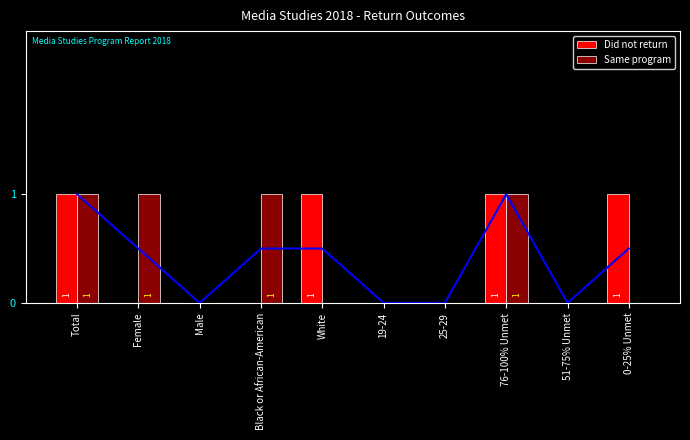

Which has a higher value, 0-25% Unmet or Total?

Total